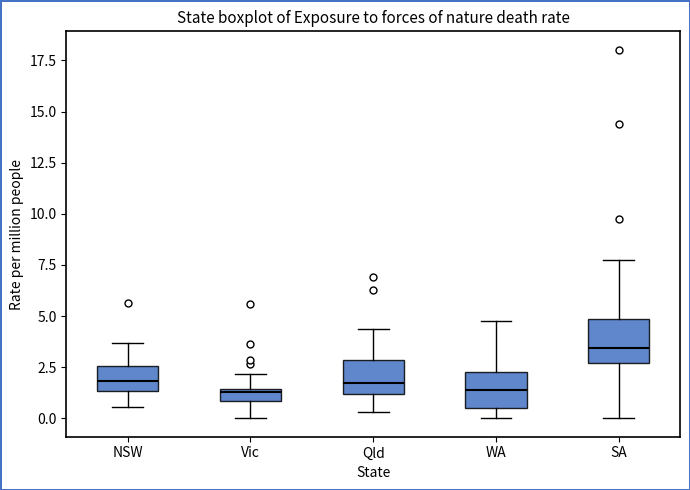

Which box's median line is the highest?

SA